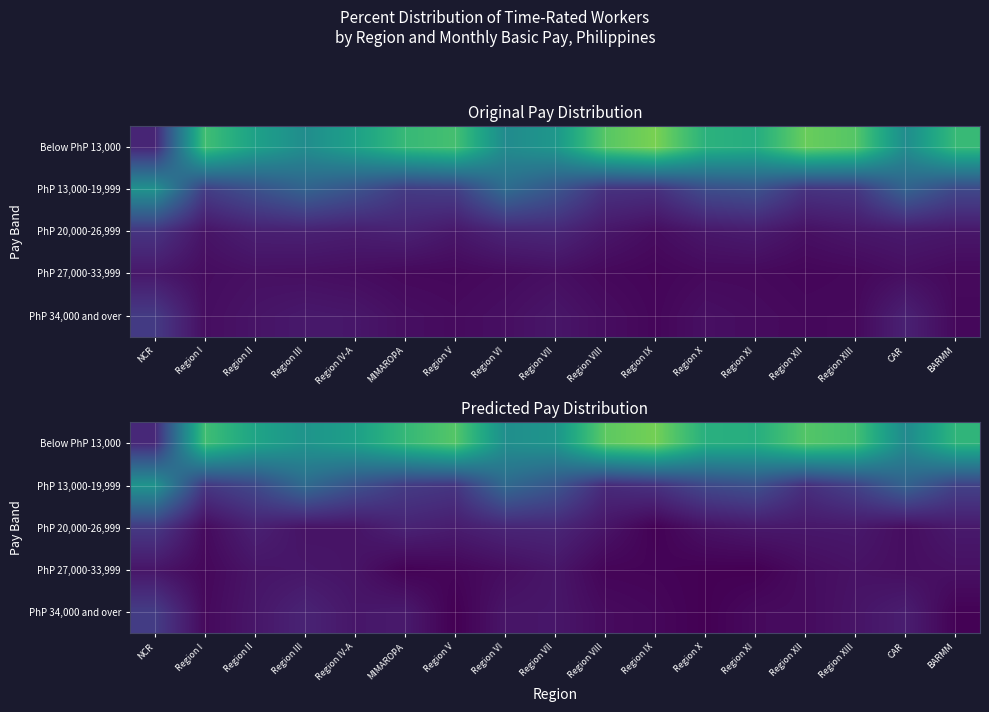

List the series in order of their peak value, highest first.

Below PhP 13,000, PhP 13,000-19,999, PhP 34,000 and over, PhP 20,000-26,999, PhP 27,000-33,999